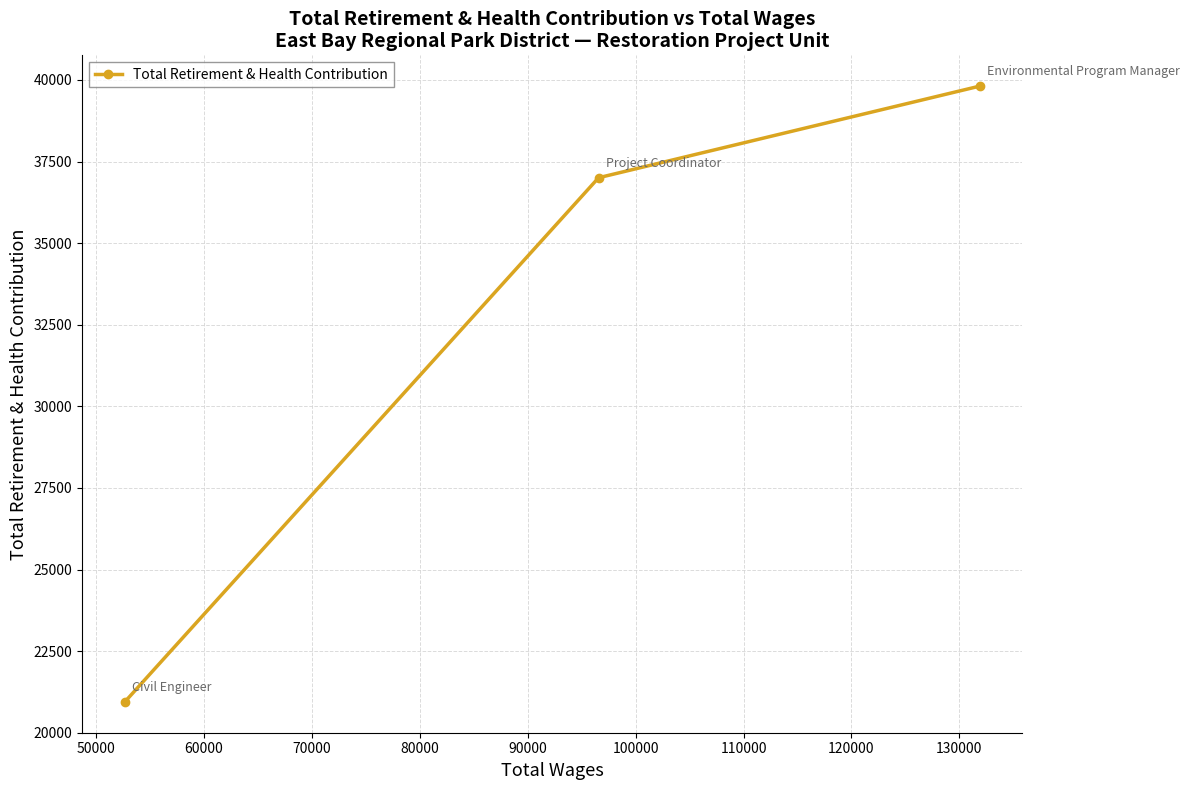

What is the value of the 1st point from the left?

20943